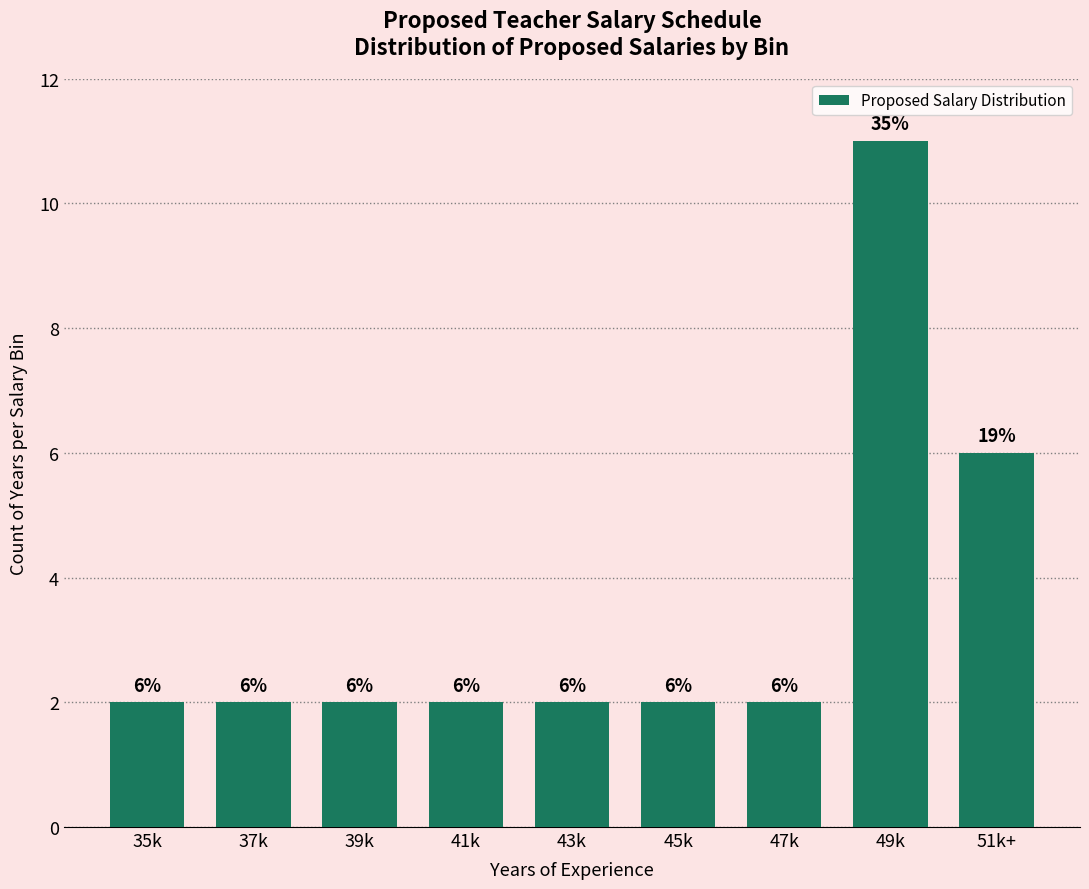

Reading left to right, transcribe all the data shown in this chart.

2	2	2	2	2	2	2	11	6